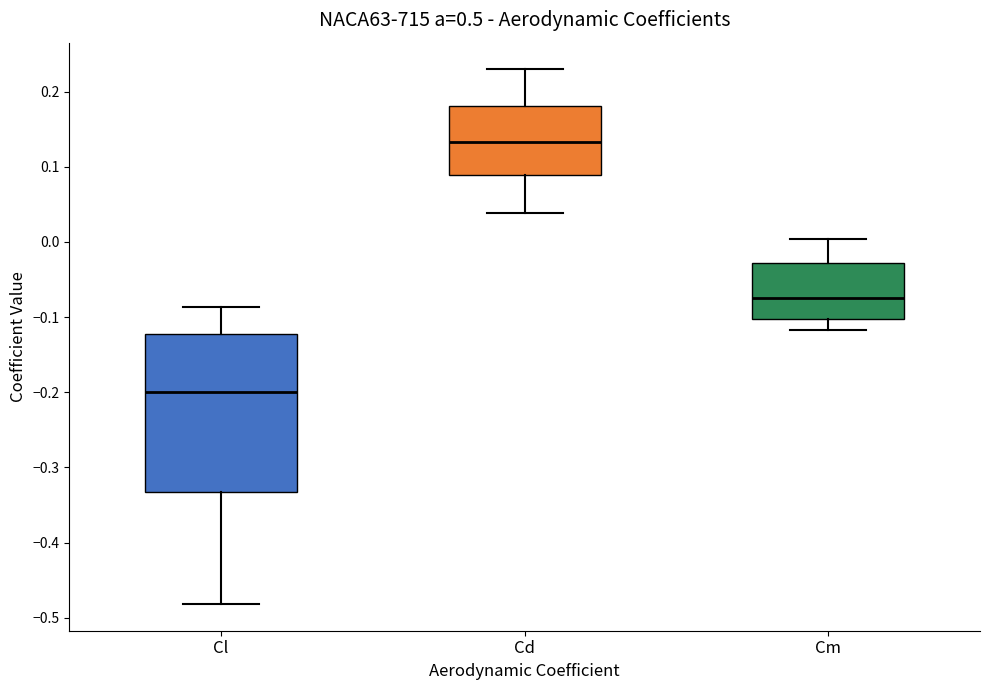

Which box is the tallest, from its lower edge to its upper edge?

Cl